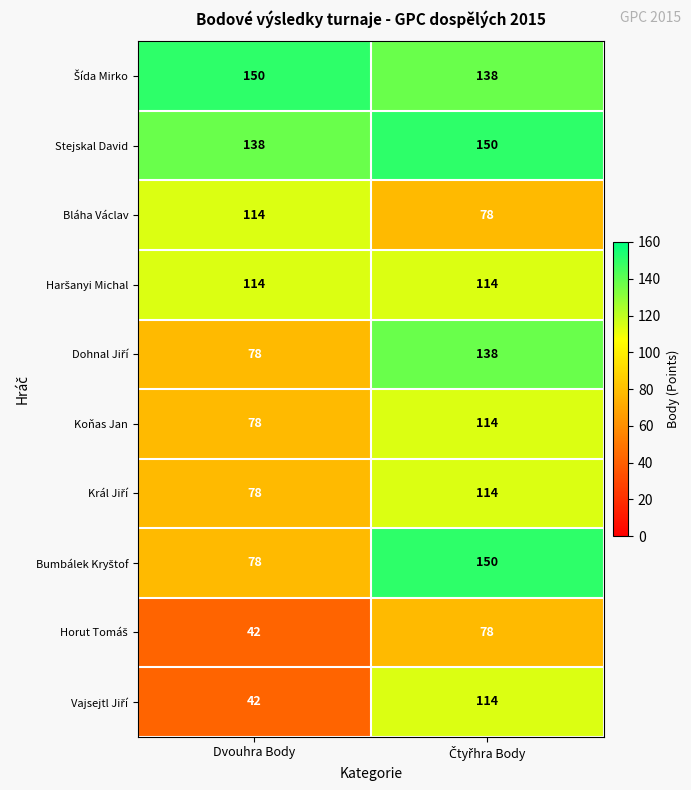

What is the minimum value shown in the chart?

42